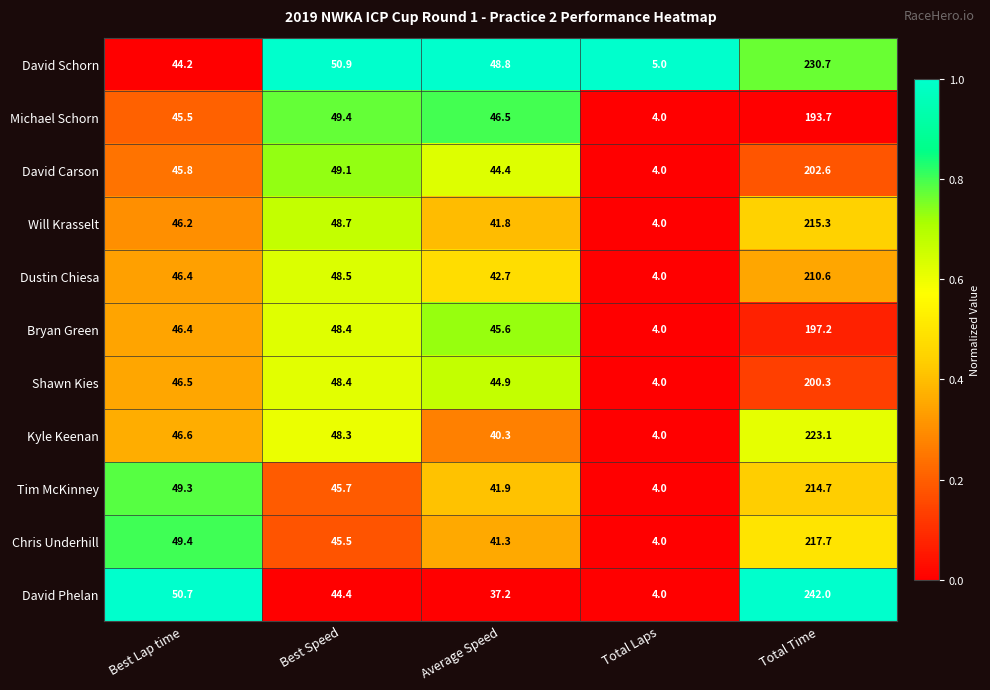

Which series has the largest range (max minus min)?

David Phelan